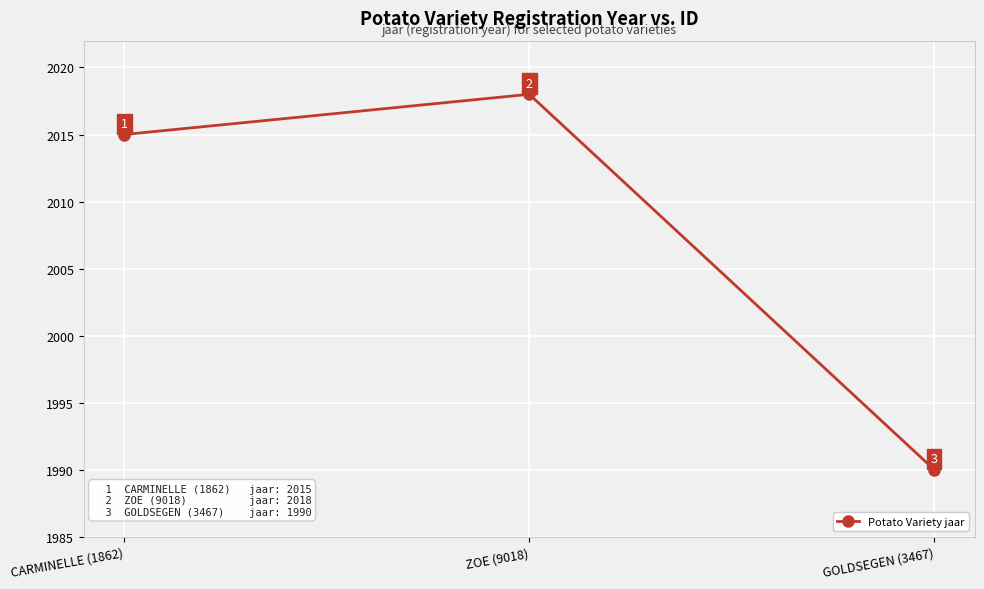

What position from the right is GOLDSEGEN (3467)?

1